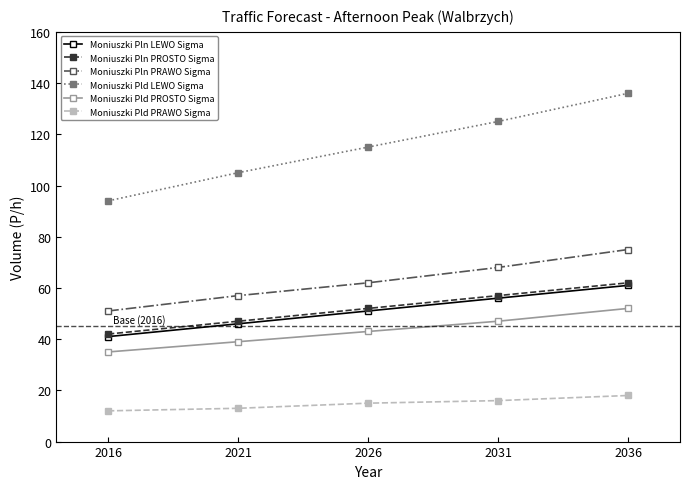

What is the average value of the Moniuszki Pln PRAWO Sigma series?

63